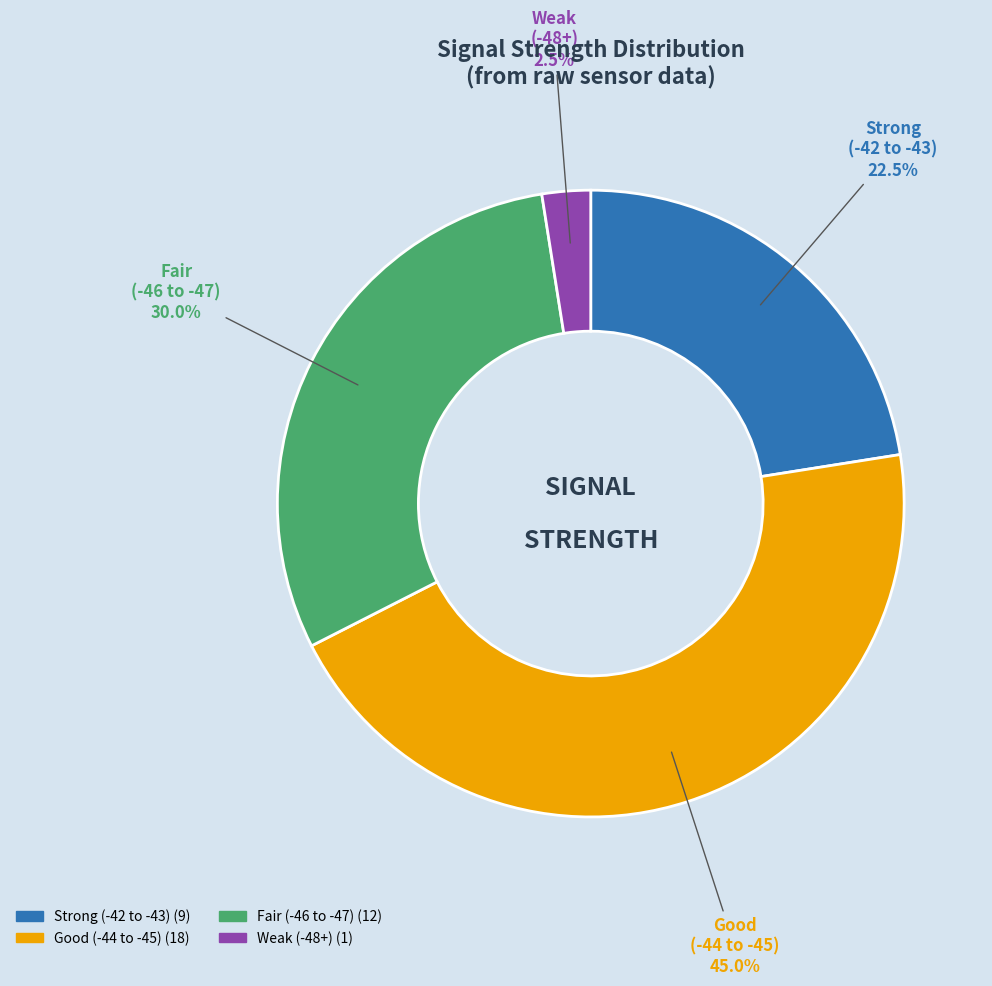

Which slice is the smallest?

Weak (-48+)